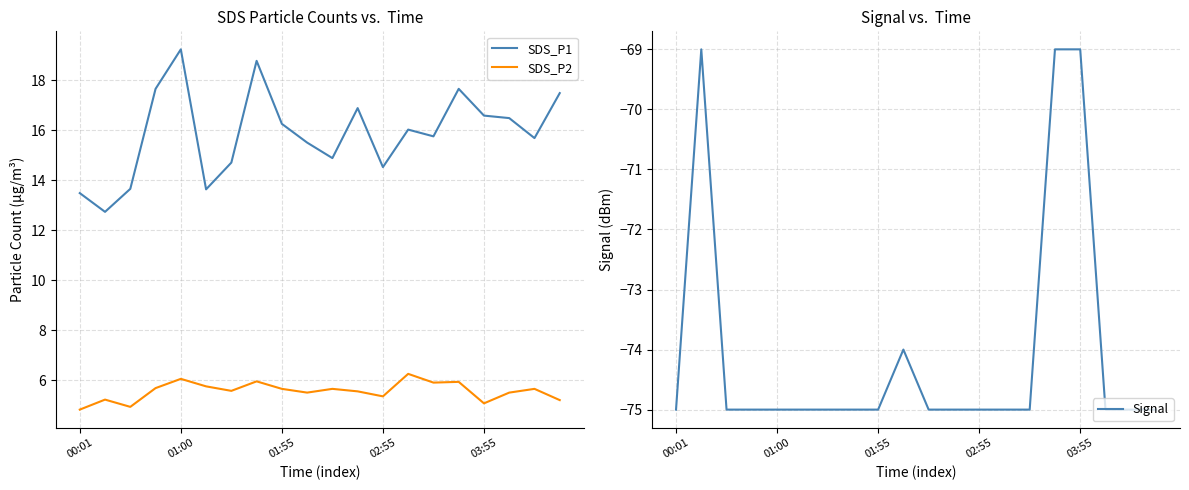

What is the maximum value for SDS_P1?

19.2